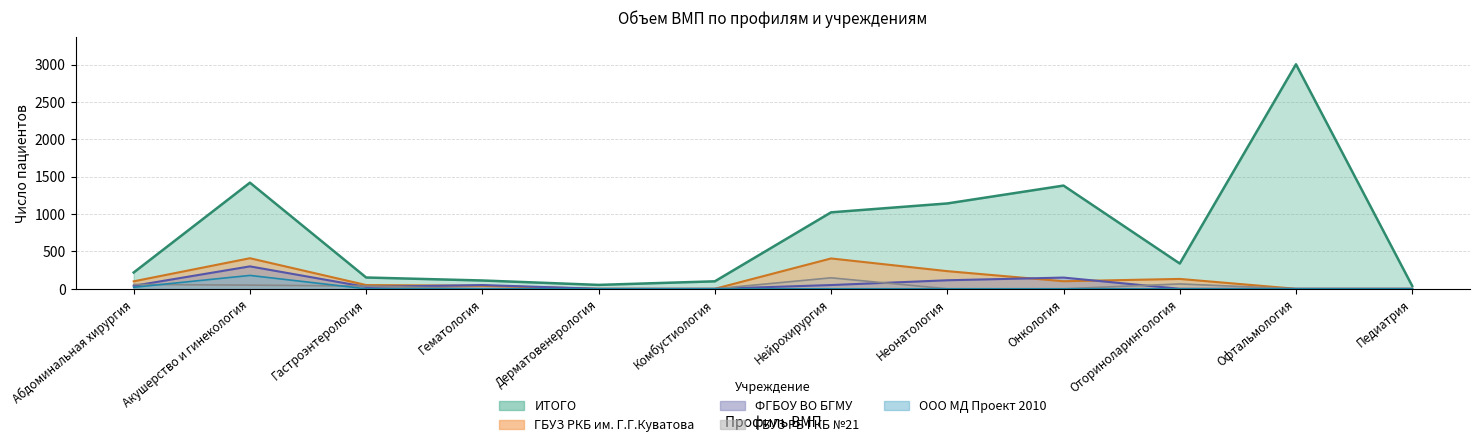

Which series changed the most between Неонатология and Педиатрия?

ИТОГО